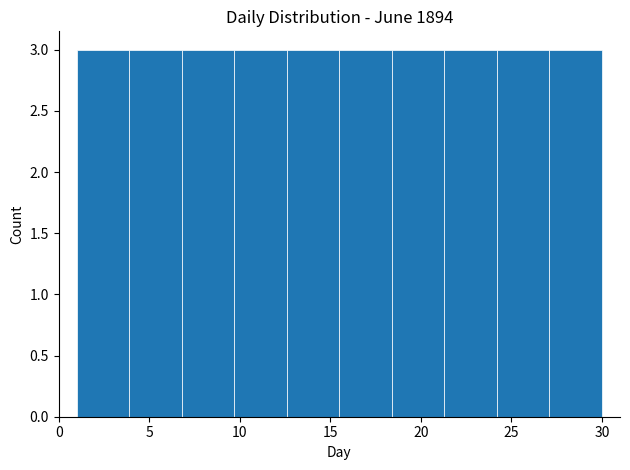

Reading left to right, transcribe this chart: for each bar, give the range it covers on the x-axis and its height. Neither the bar edges nor the heights are printed on the chart, so give them approximately, as read against the axes.

1.0 to 3.9: 3
3.9 to 6.8: 3
6.8 to 9.7: 3
9.7 to 12.6: 3
12.6 to 15.5: 3
15.5 to 18.4: 3
18.4 to 21.3: 3
21.3 to 24.2: 3
24.2 to 27.1: 3
27.1 to 30.0: 3